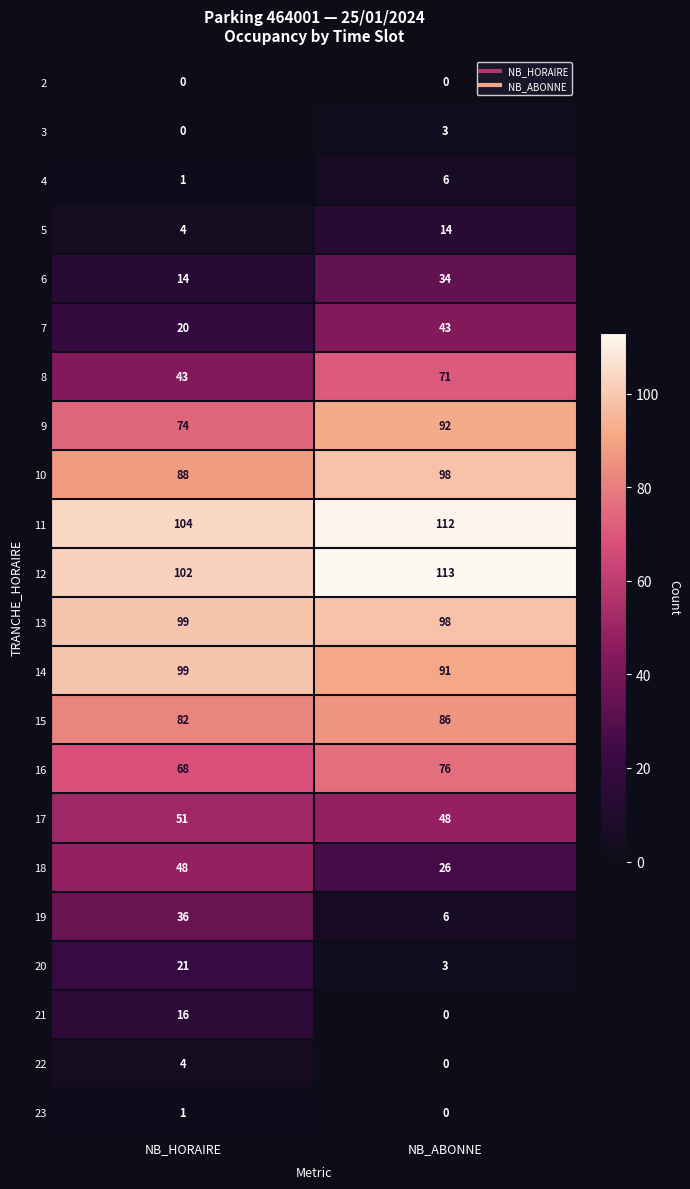

What is the difference between the highest and lowest values at NB_ABONNE?

113